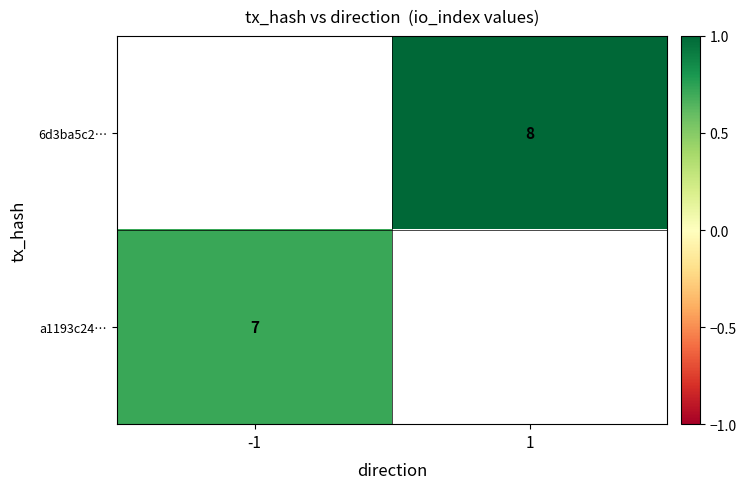

Is it true that 6d3ba5c2… equals 5 at 1?

False